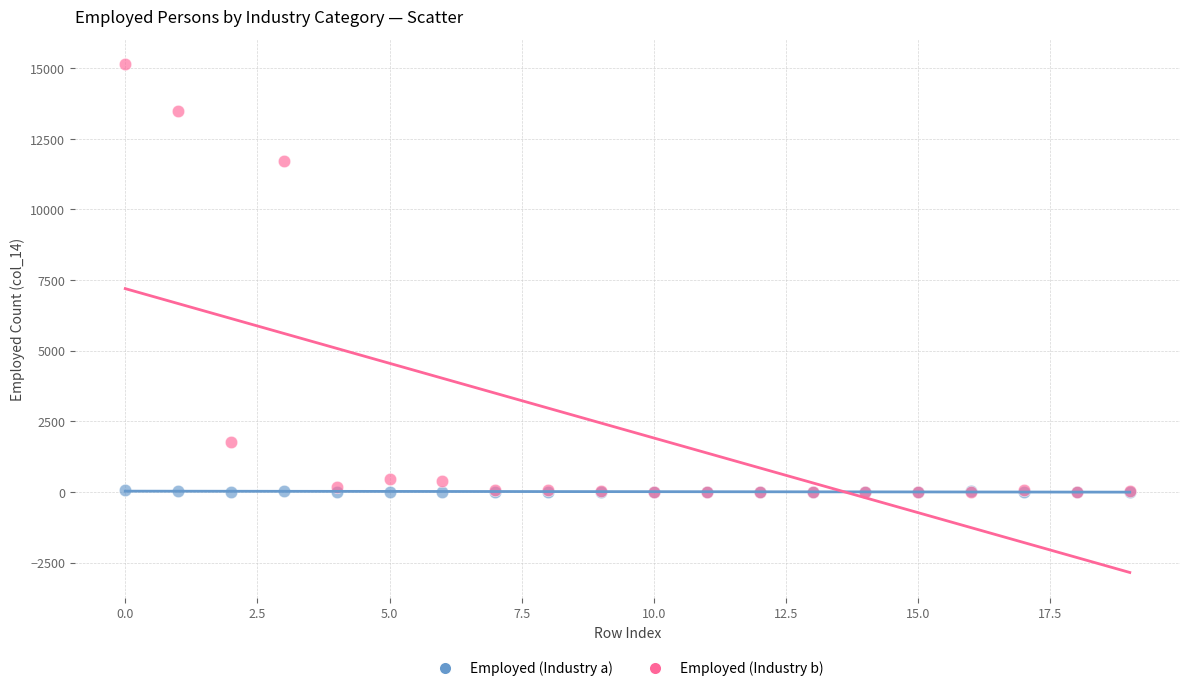

In the Employed (Industry b) series, what Y value is closest to 7571?

11701